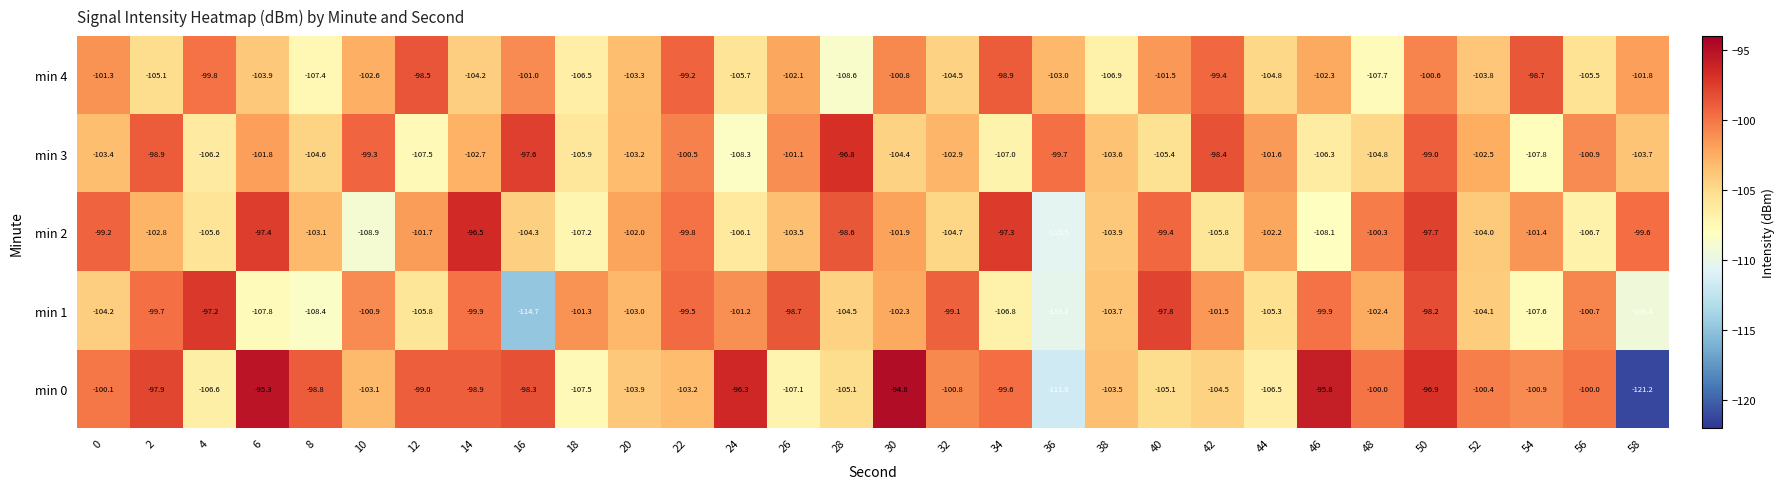

What is the sum of all min 1 values?

-3095.8